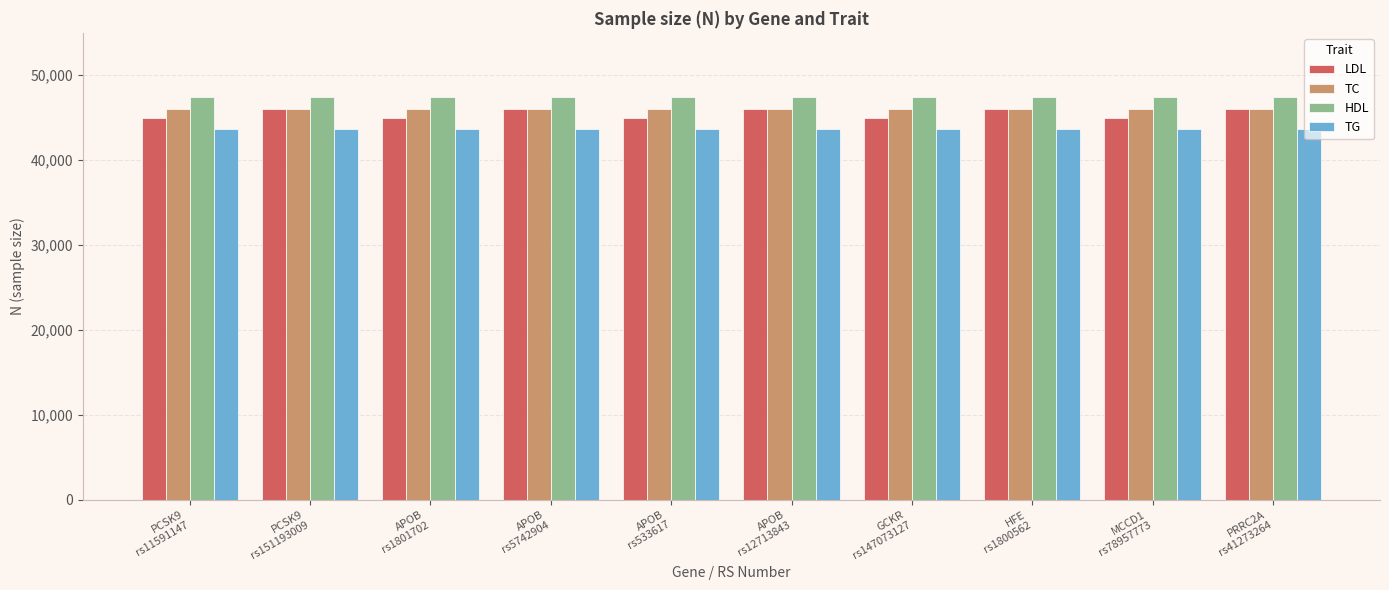

What is the value of the TG bar at the 8th from the left?

43728